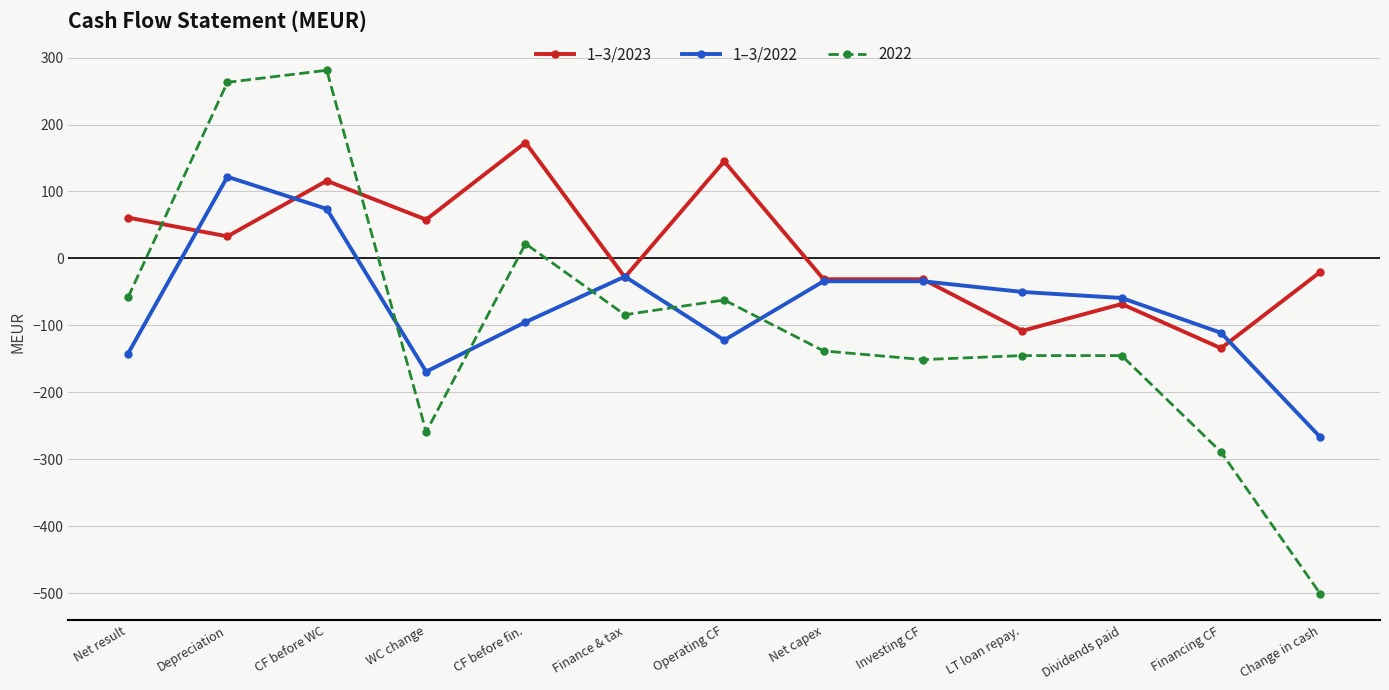

Is the value of 1–3/2023 at LT loan repay. greater than the value of 1–3/2022 at Dividends paid?

No